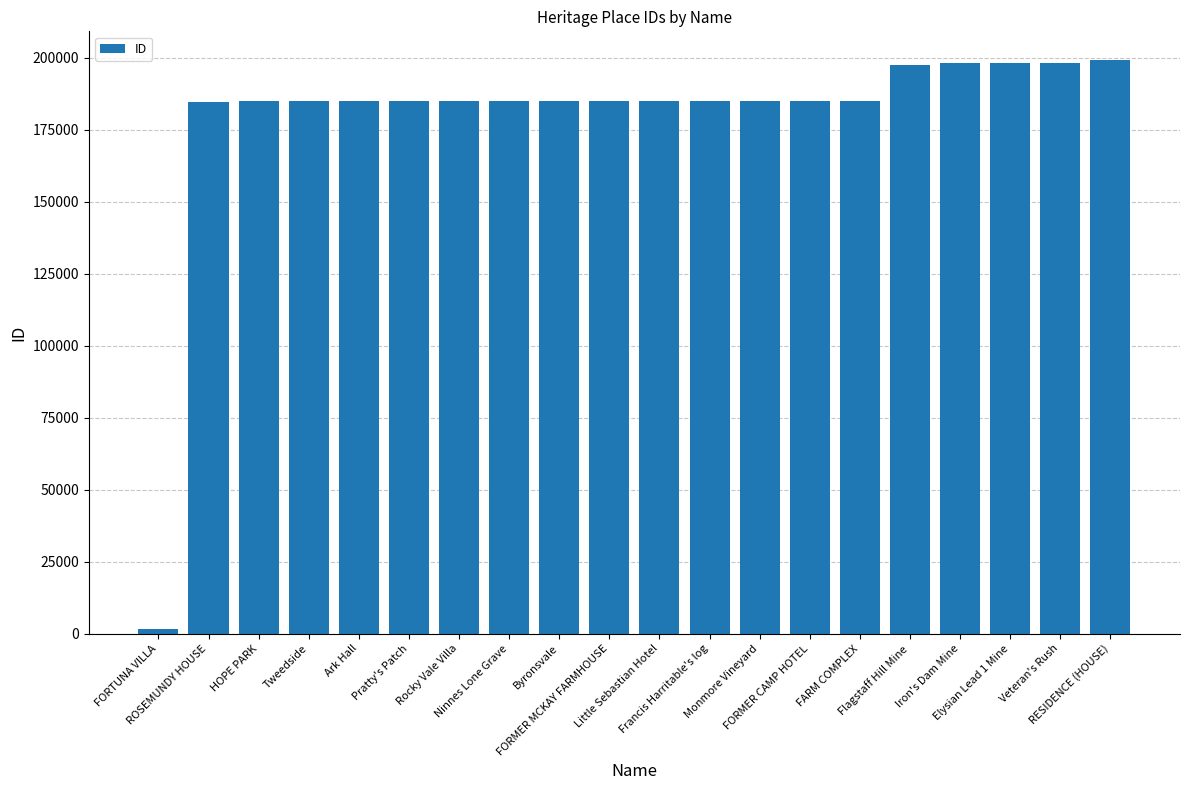

What value does the data have at FORTUNA VILLA, to the nearest 50?

1800